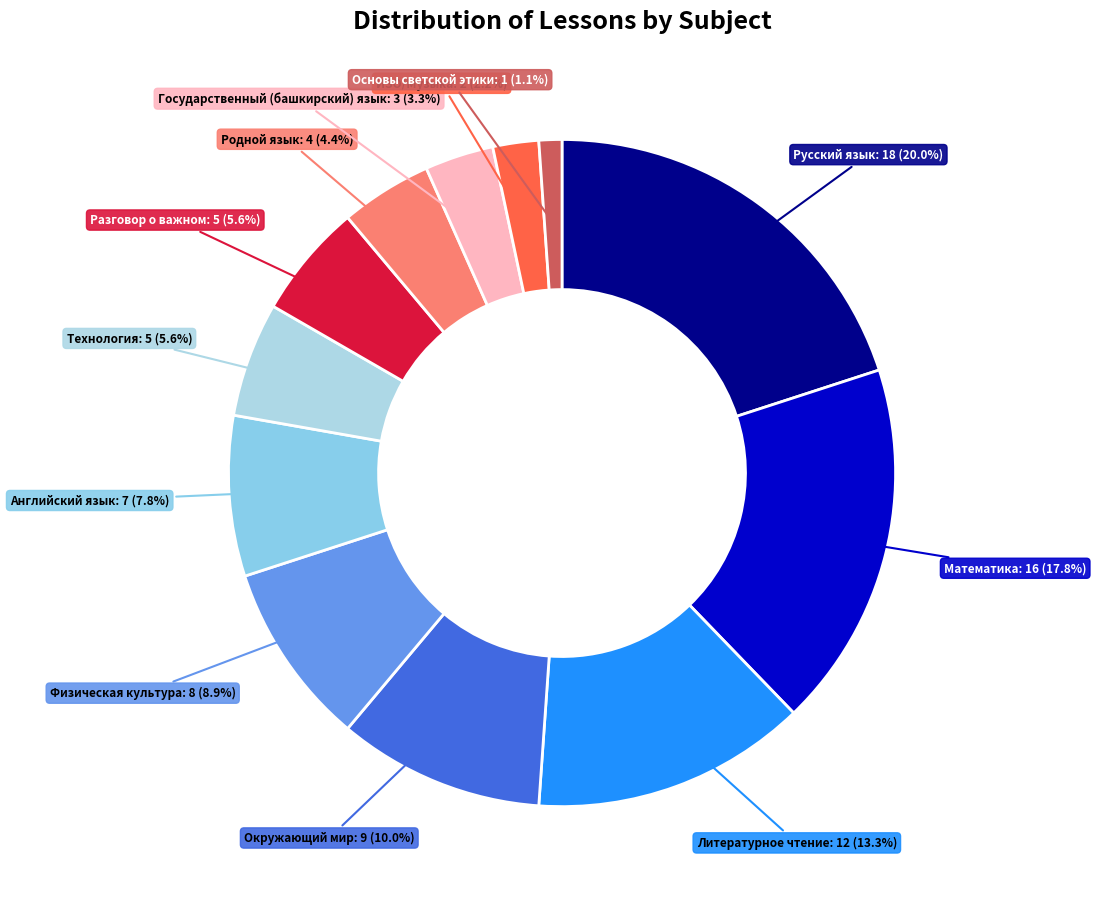

Is there a majority slice in this chart?

No